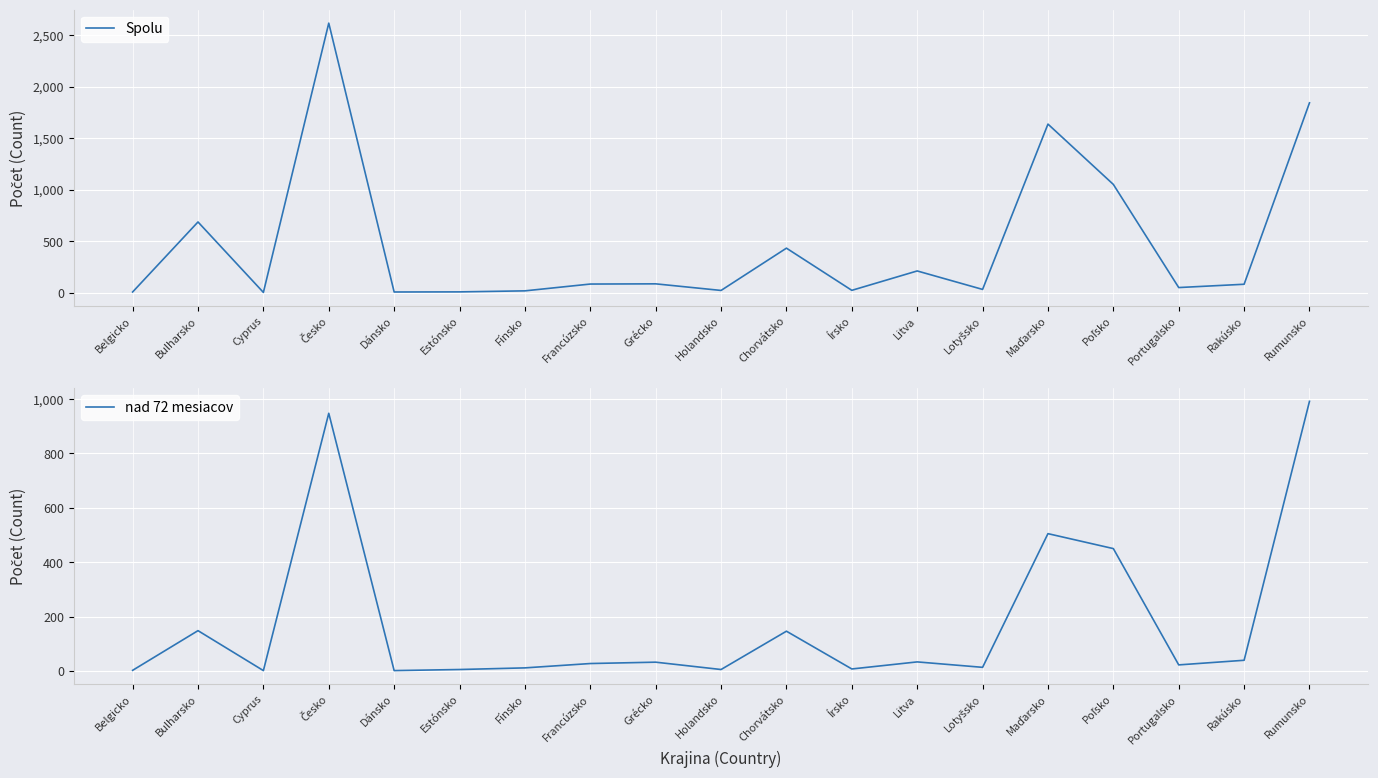

True or false: Spolu and nad 72 mesiacov intersect in this chart.

False